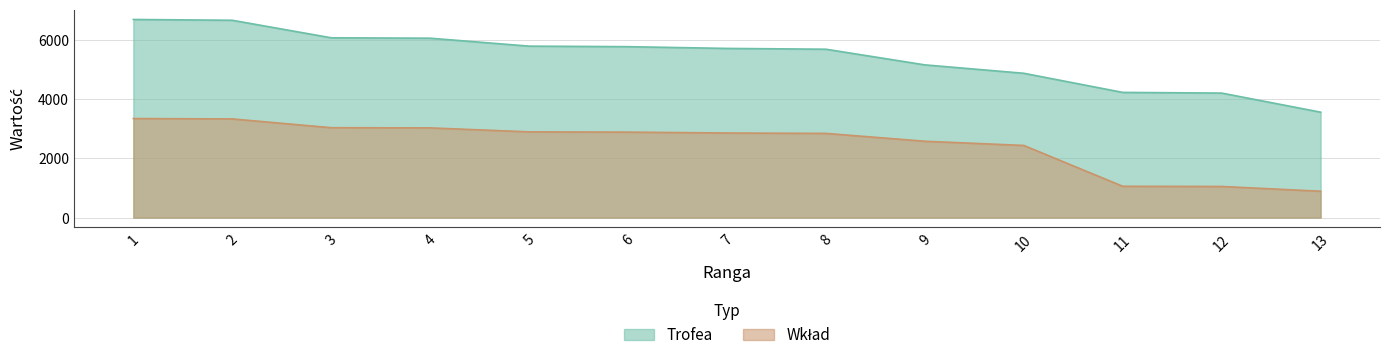

What is the difference between the Wkład values at 11 and 5?

1839